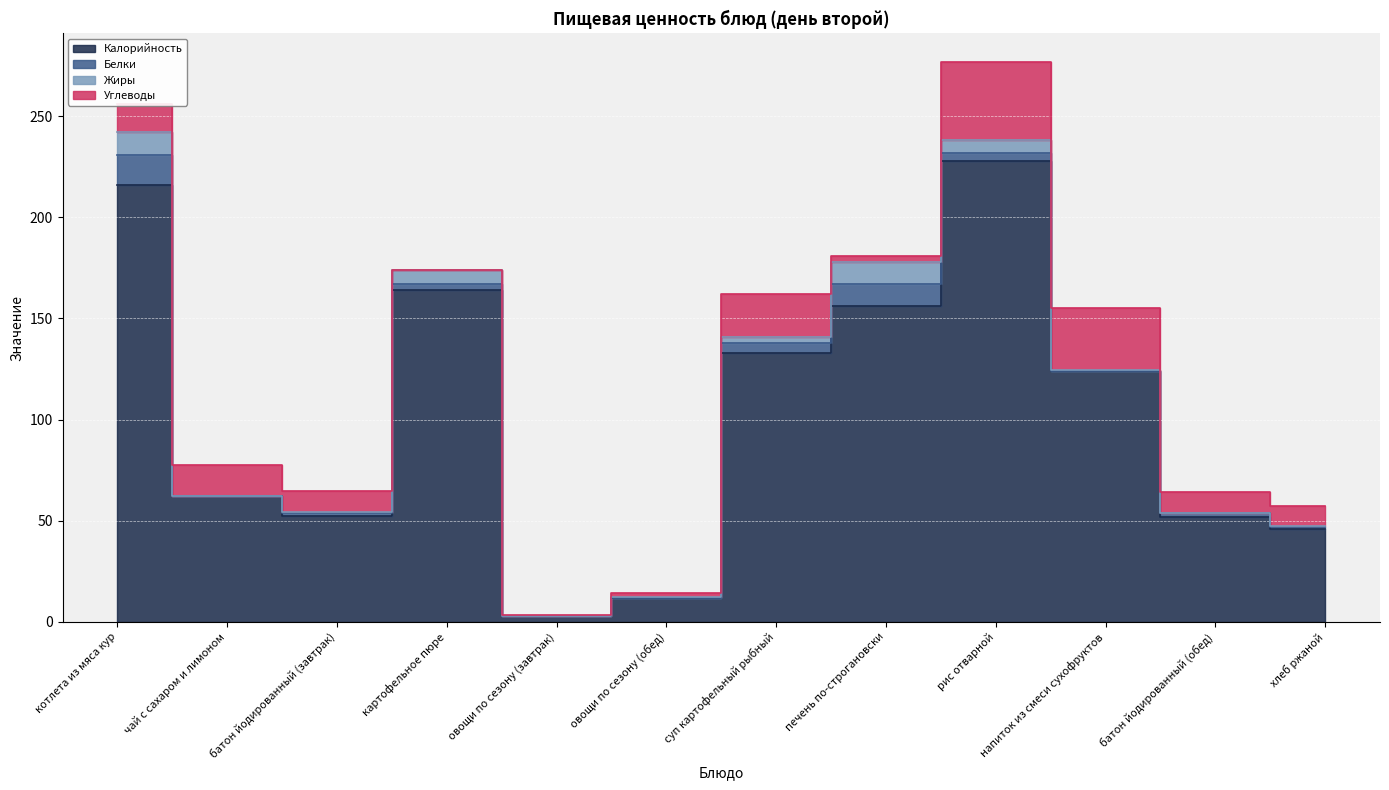

How many interior local valleys does the Белки series have?

3